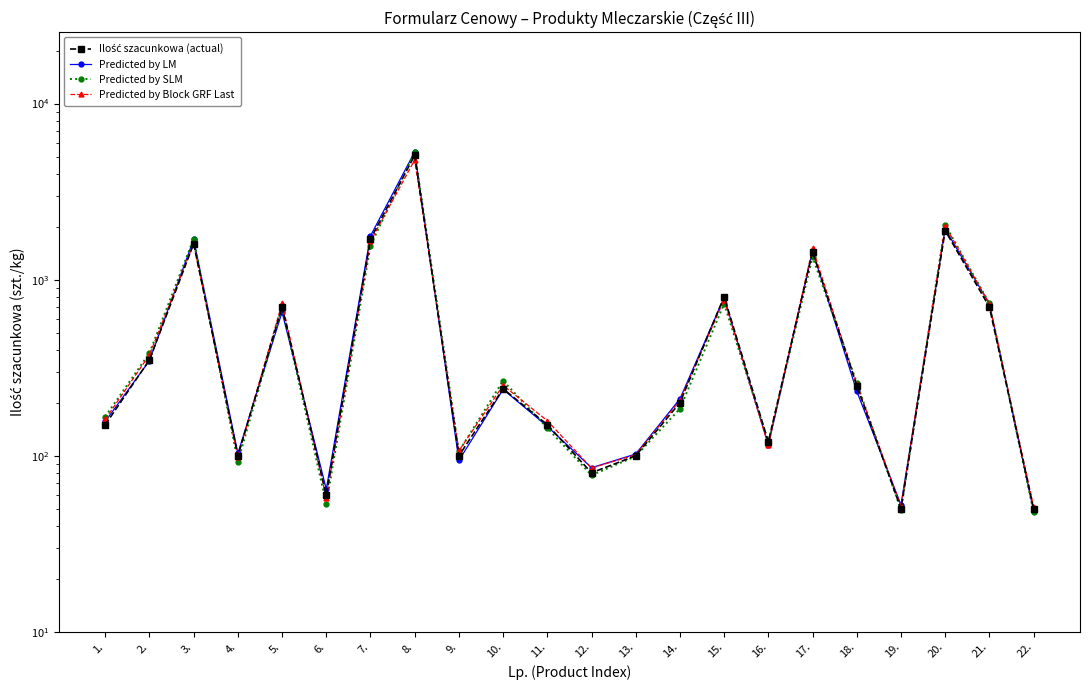

In Ilość szacunkowa (actual), how many points are lower than both neighbors (excluding endpoints)?

6